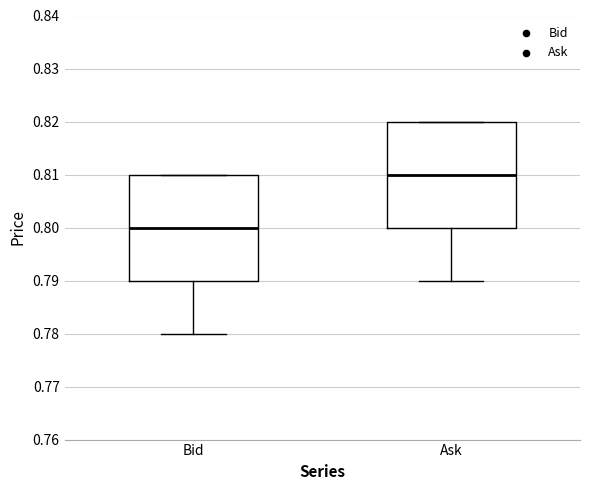

Reading left to right, transcribe this box plot: for each box, give where its median line is, the range the box spans, and where its two whiskers end, as read against the y-axis. The values are not printed on the chart, so give them approximately, as read against the axis.

Bid: median 0.80, box 0.79 to 0.81, whiskers 0.78 to 0.81
Ask: median 0.81, box 0.80 to 0.82, whiskers 0.79 to 0.82